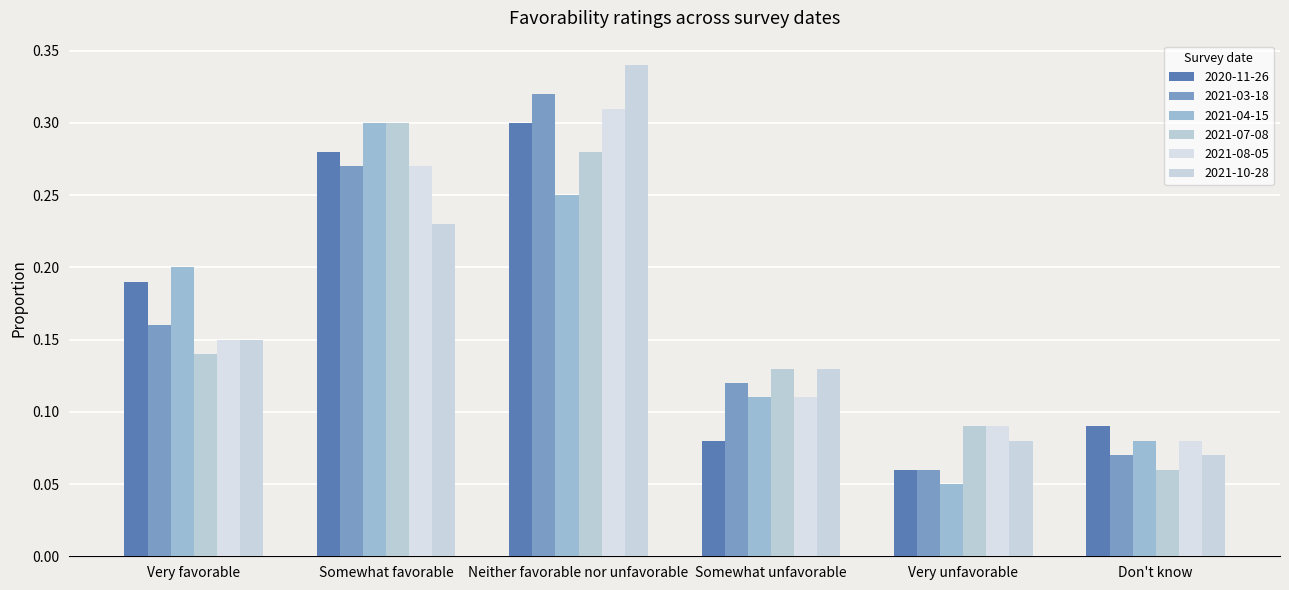

What is the spread (max minus min) of values at Neither favorable nor unfavorable?

0.1